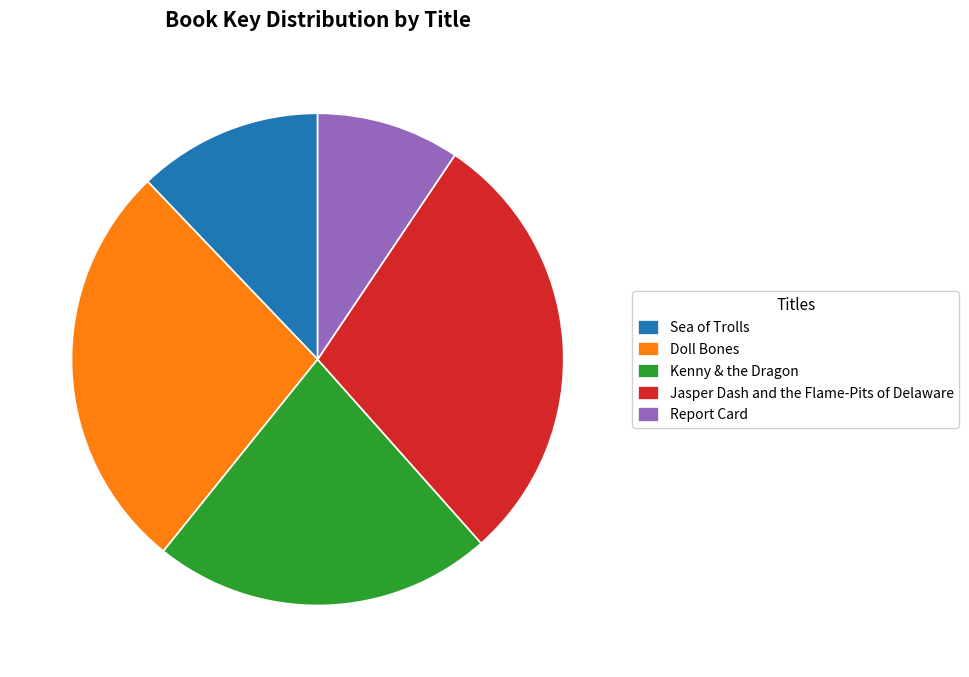

Do Jasper Dash and the Flame-Pits of Delaware and Sea of Trolls together represent more than half of the pie?

No